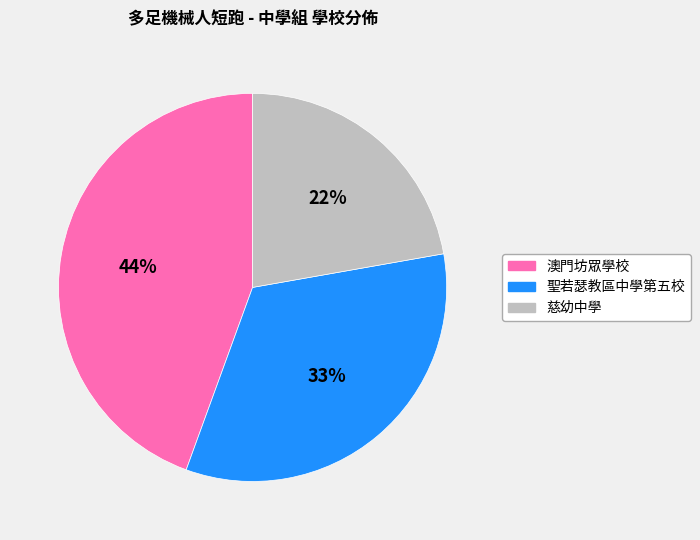

To the nearest percent, what is the combined percentage of 澳門坊眾學校 and 慈幼中學?

67%